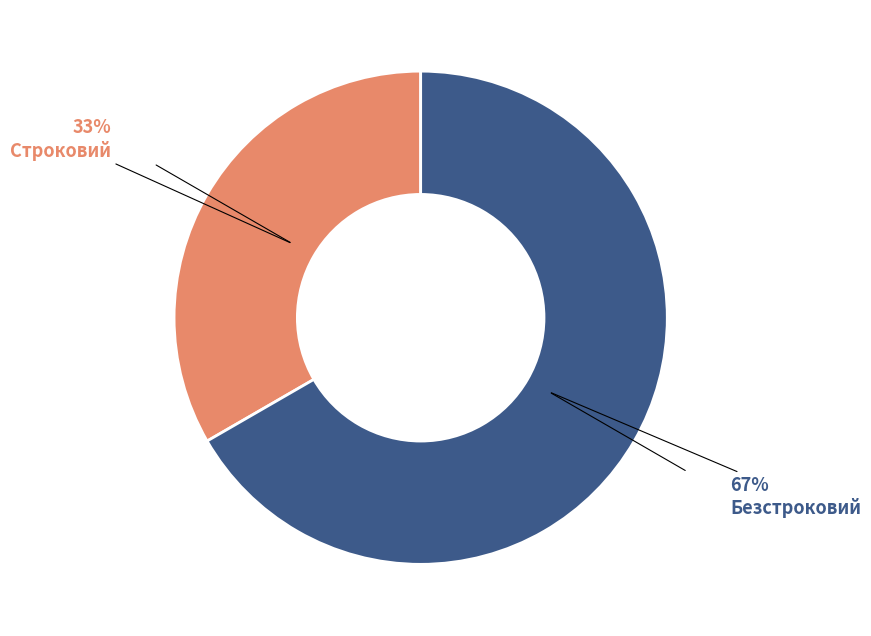

Count the number of slices in the pie.

2